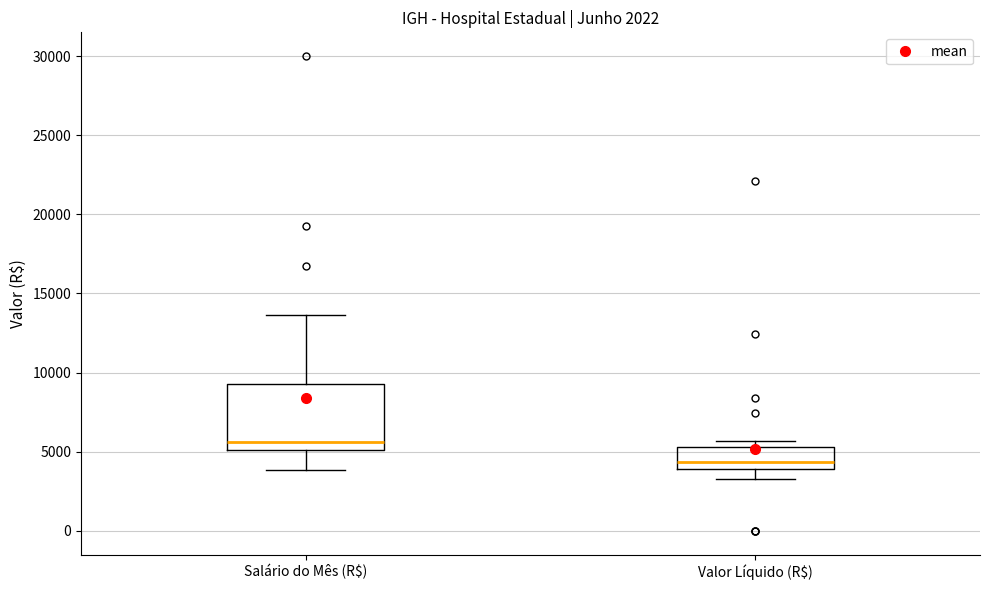

Reading left to right, read every box against the y-axis: the position of its median line, the range the box covers, and the ends of its whiskers. The values are not printed on the chart, so give them approximately, as read against the axis.

Salário do Mês (R$): median 5500, box 5000 to 9500, whiskers 4000 to 13500
Valor Líquido (R$): median 4500, box 4000 to 5500, whiskers 3500 to 5500 (just above the box's upper edge)